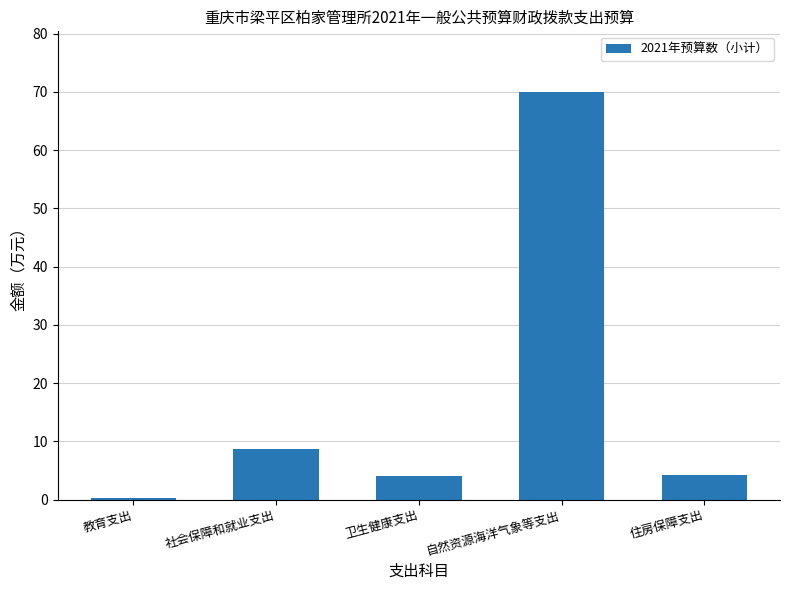

What is the average value?

17.4